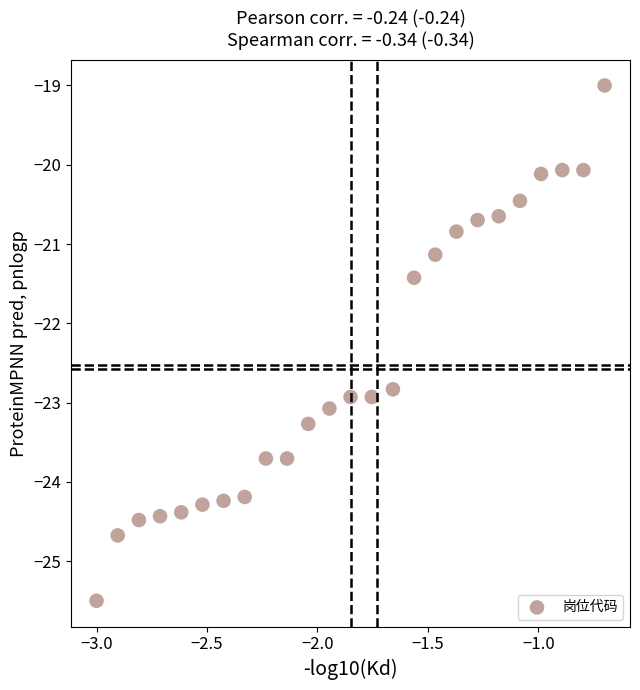

What Y value in the scatter plot is closest to -22?

-21.4